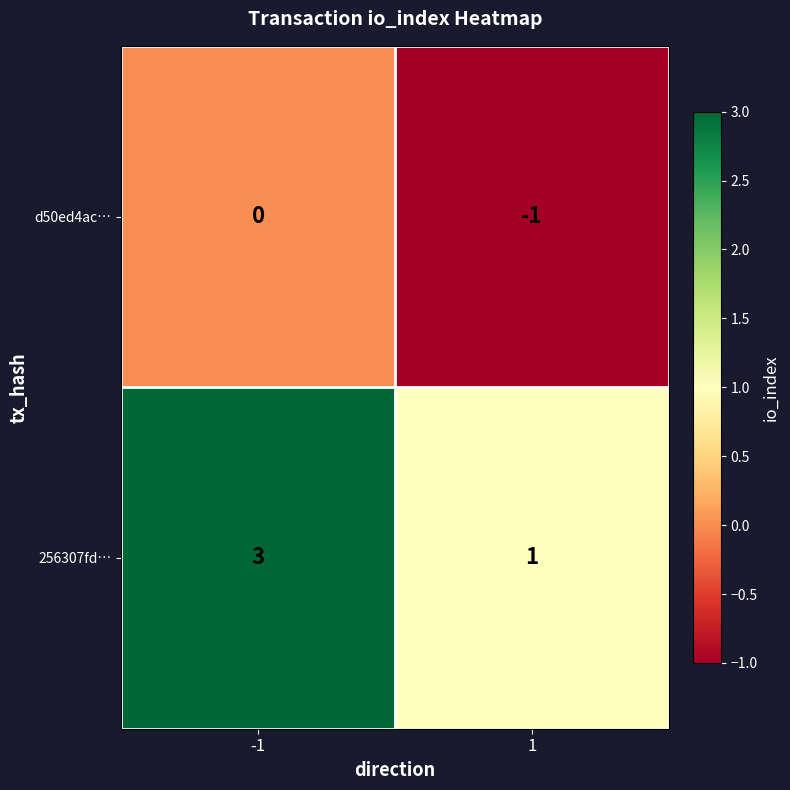

What is the highest value of the 256307fd… series?

3